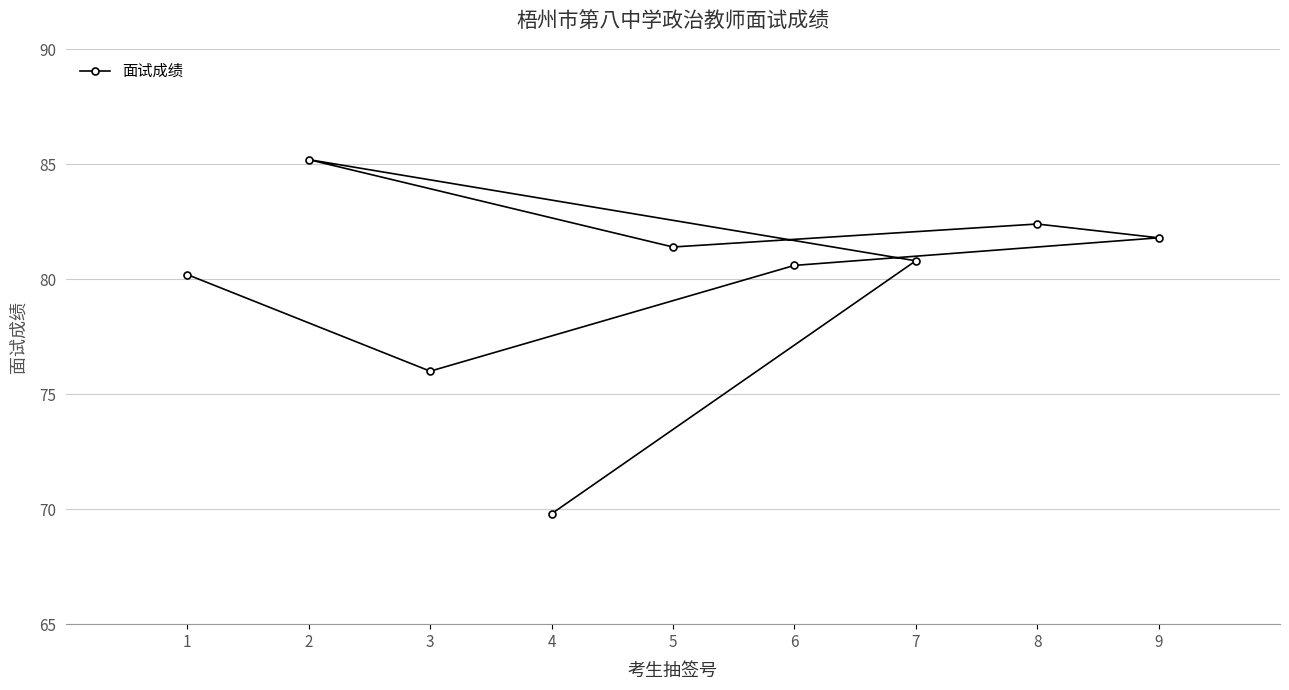

What is the average value?

79.8